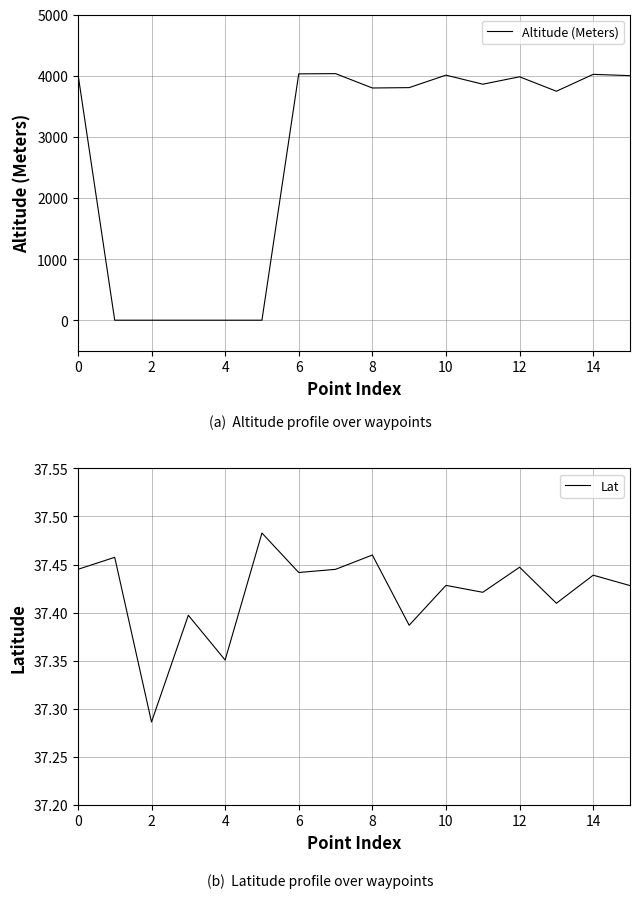

The value of Altitude (Meters) at 14 is 4021. True or false?

True